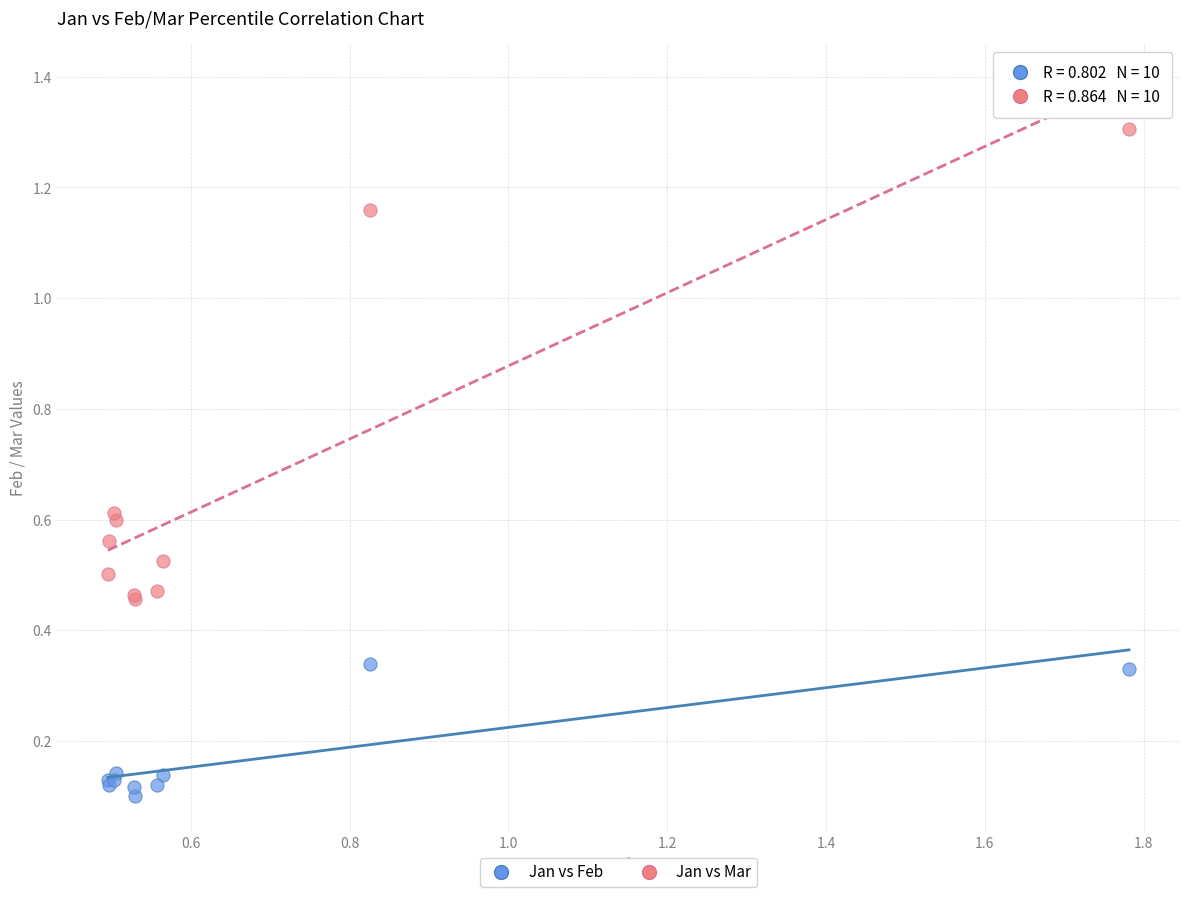

Which series has the widest spread of Y values?

Jan vs Mar